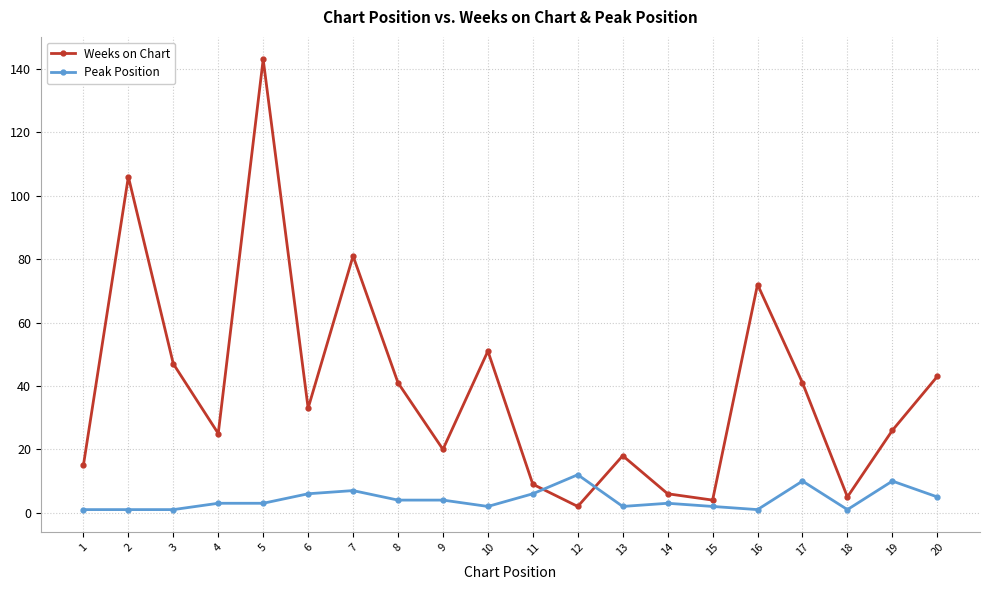

What is the difference between the maximum and minimum values in the Weeks on Chart series?

141